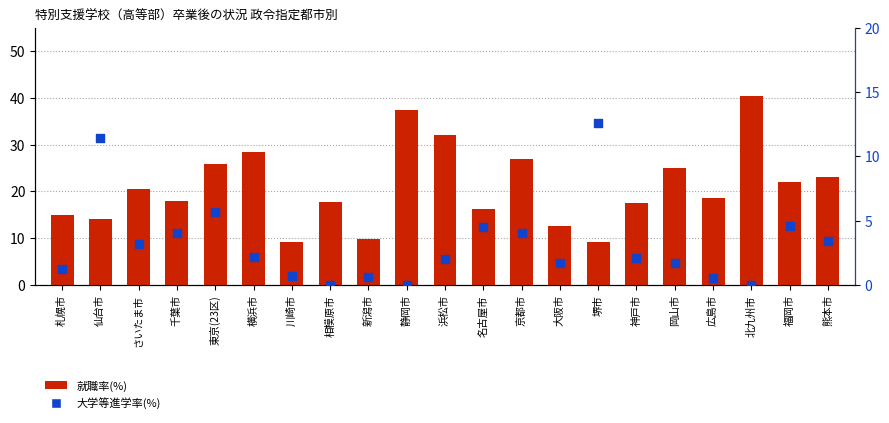

Which series reaches the maximum Y coordinate?

就職率(%)